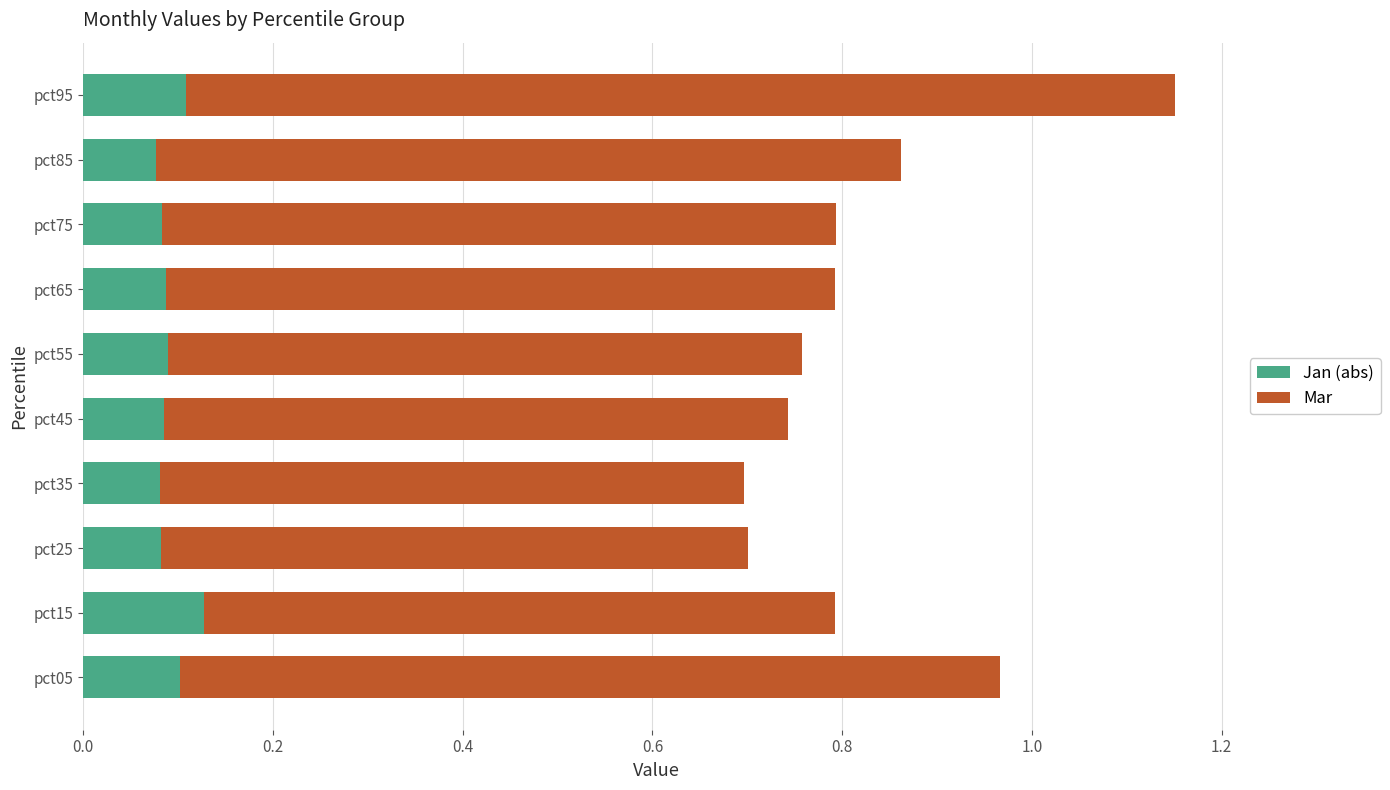

At which category is the sum across all series the highest?

pct95